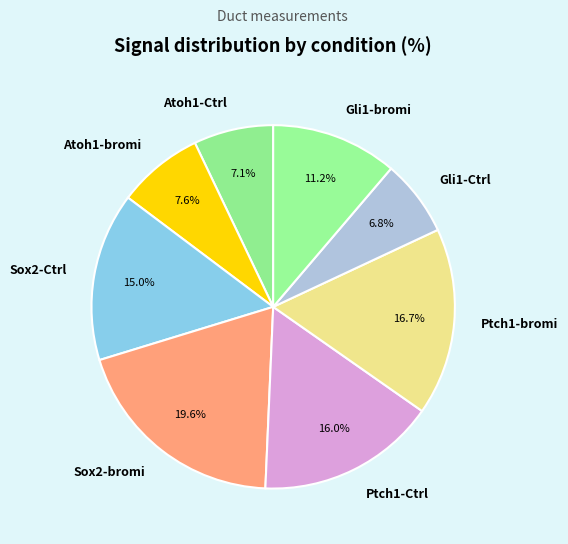

What percentage is the Ptch1-bromi slice, to the nearest percent?

17%